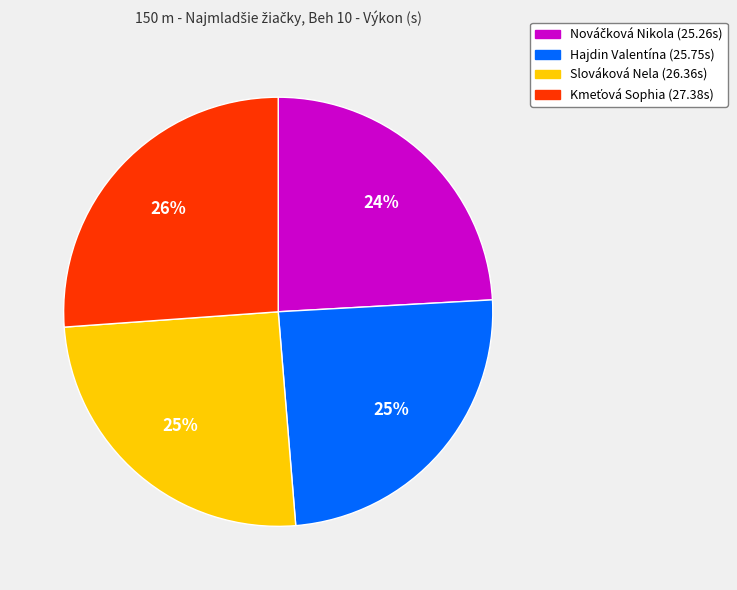

Does any single category account for the majority?

No